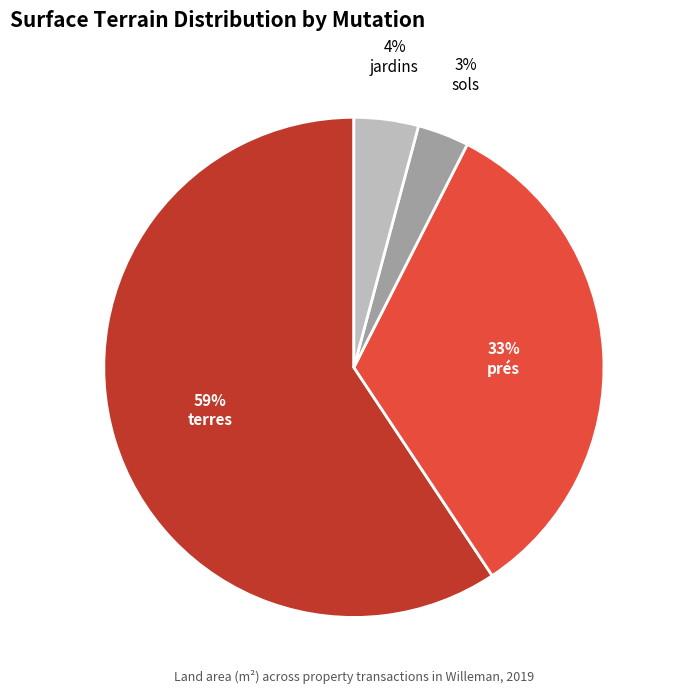

Does any single category account for the majority?

Yes